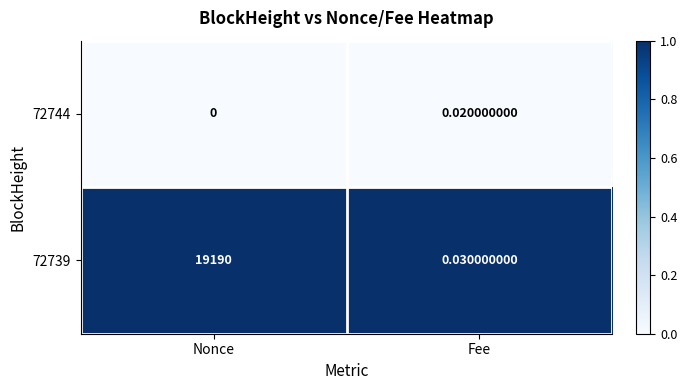

At which label is 72739 closest to 9595?

Fee